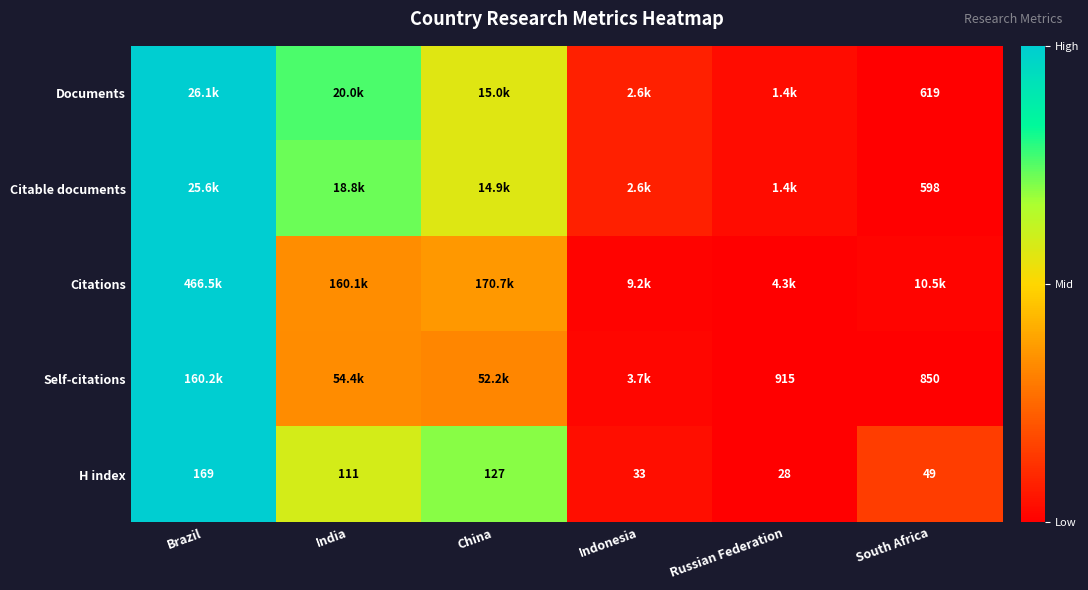

List the labels in order of H index value, largest first.

Brazil, China, India, South Africa, Indonesia, Russian Federation